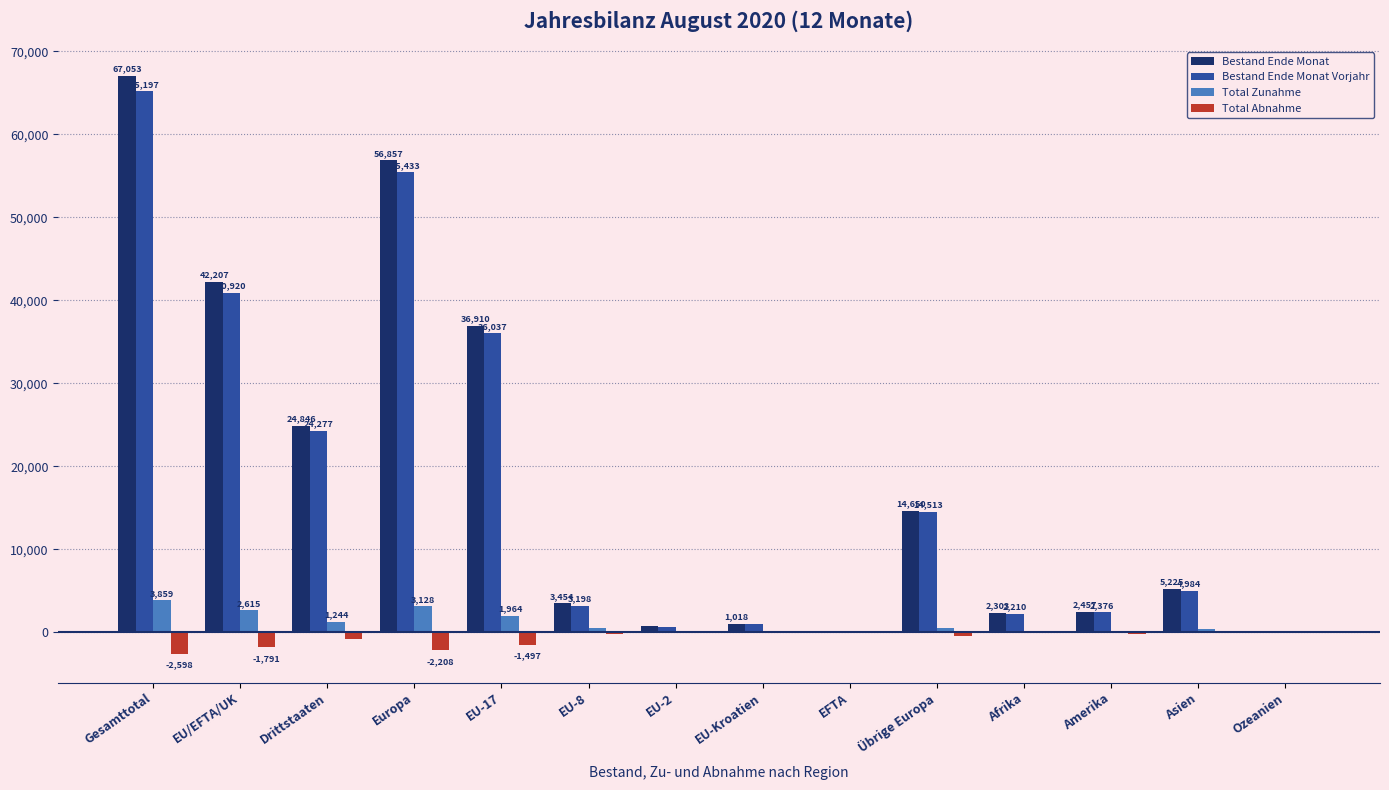

How many series are shown in this chart?

4